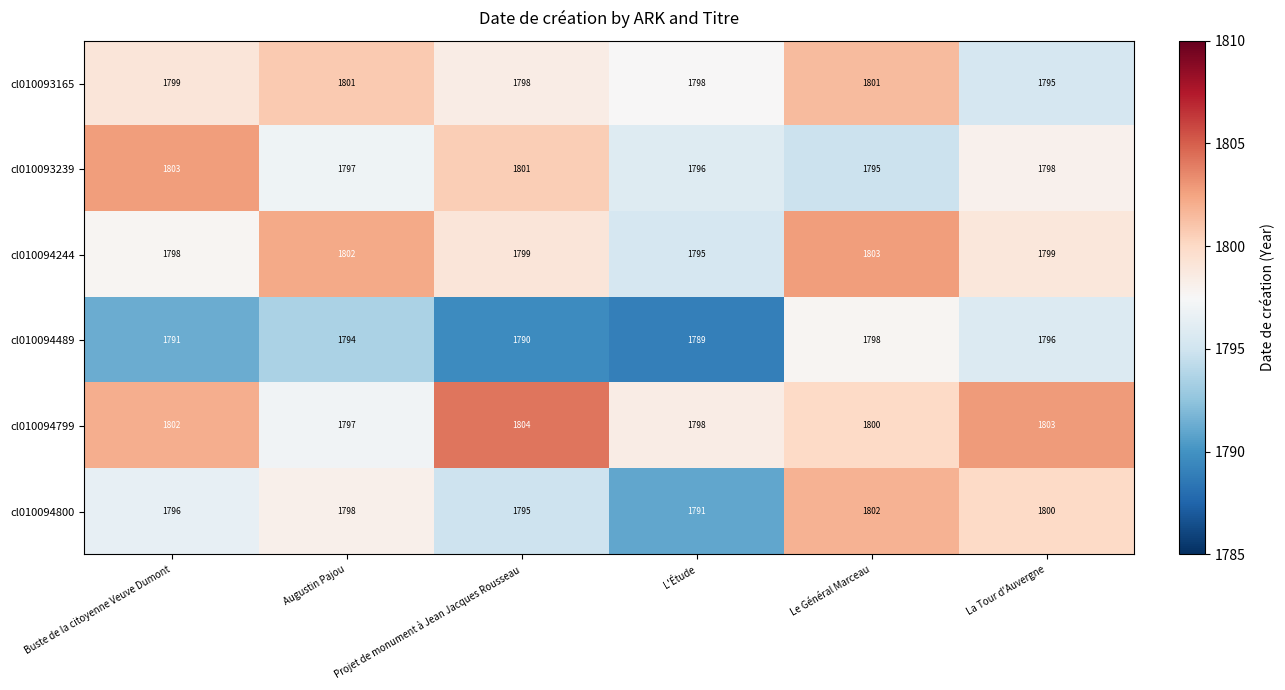

What is the spread (max minus min) of values at L'Étude?

9